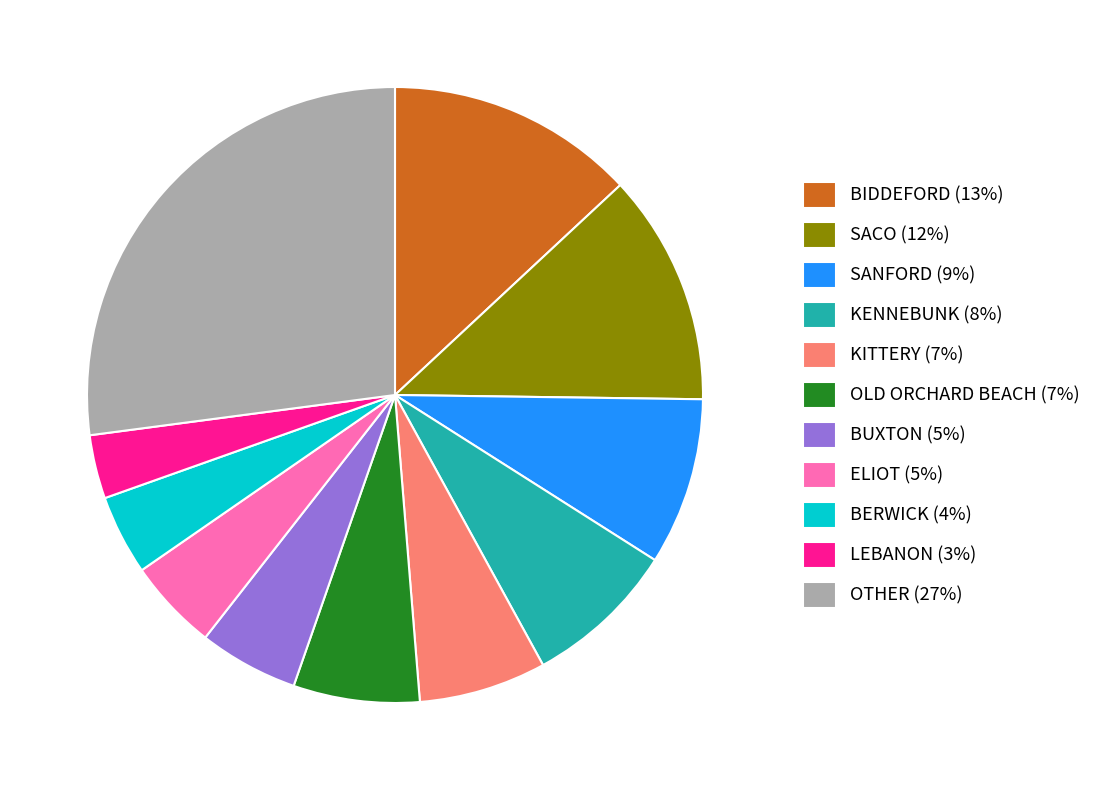

Does SANFORD (9%) account for over 50% of the chart?

No